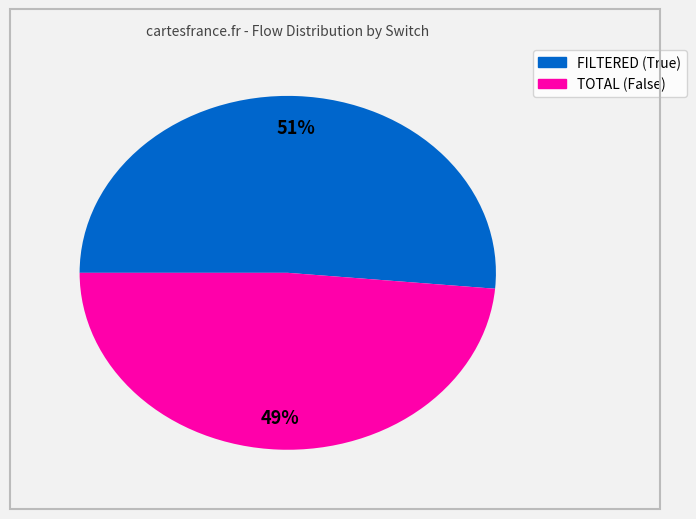

To the nearest percent, what is the average slice percentage?

50%